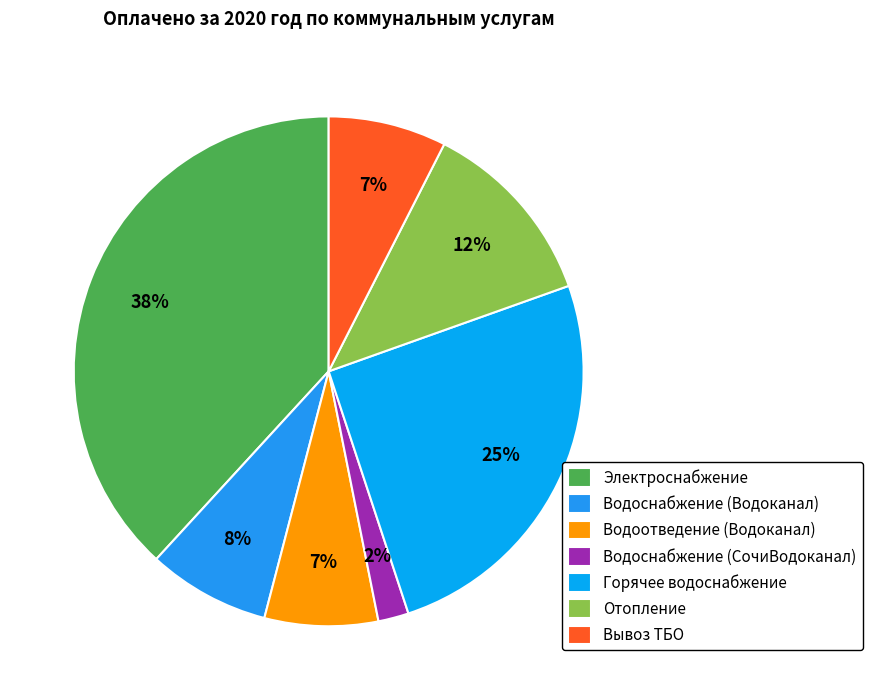

What is the smallest slice in the pie chart?

Водоснабжение (СочиВодоканал)